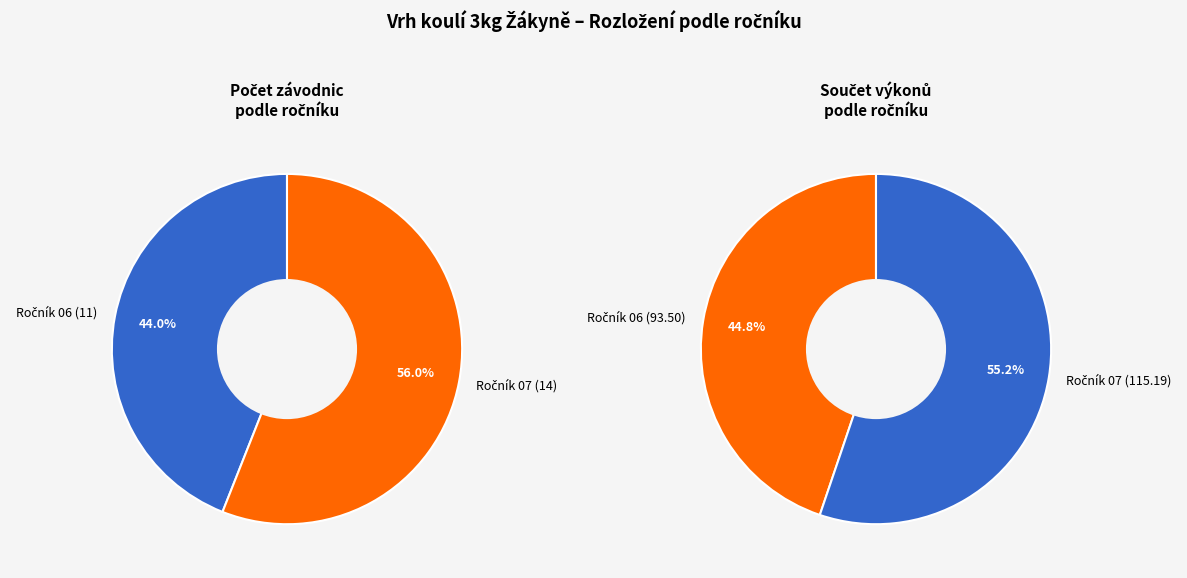

What percentage do 0 and 1 together represent?

100.0%